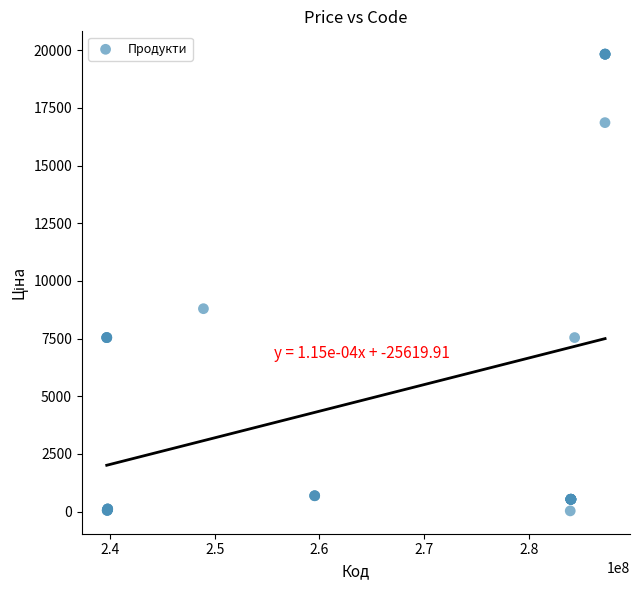

What Y value in the scatter plot is closest to 9931?

8797.6